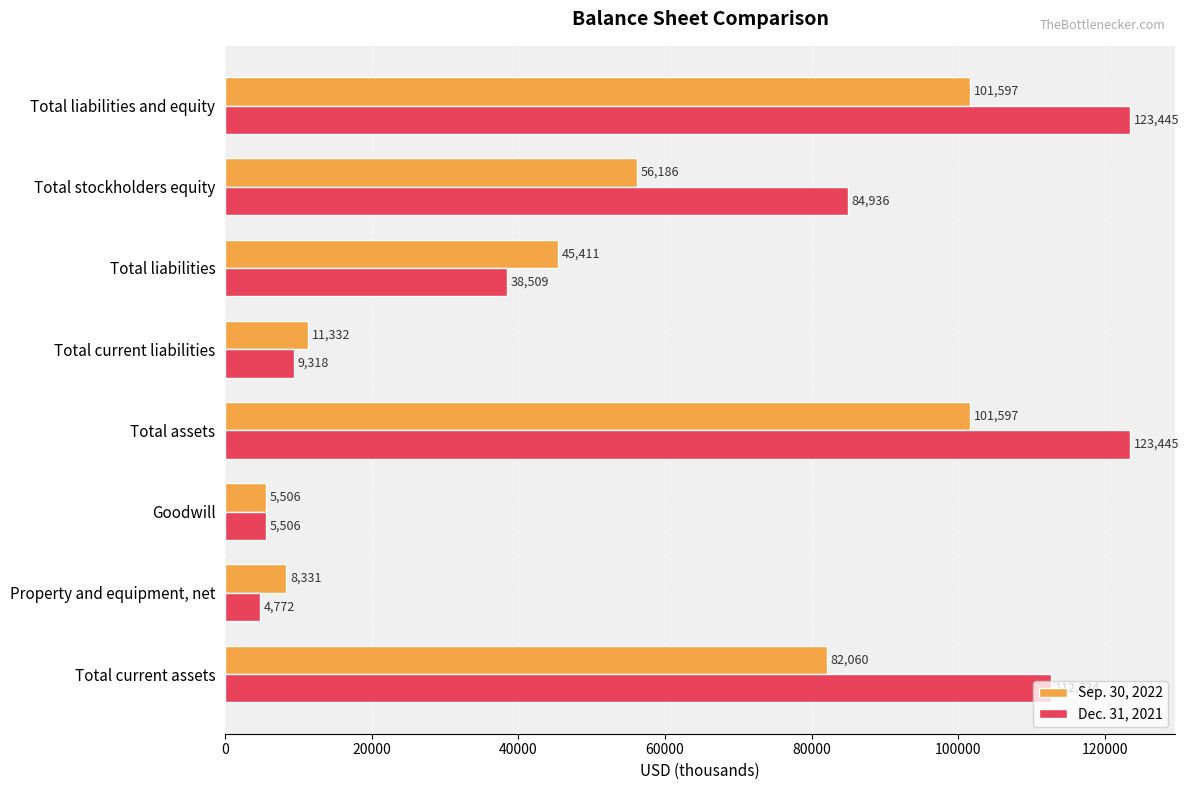

At how many categories does at least one series exceed 74276?

4